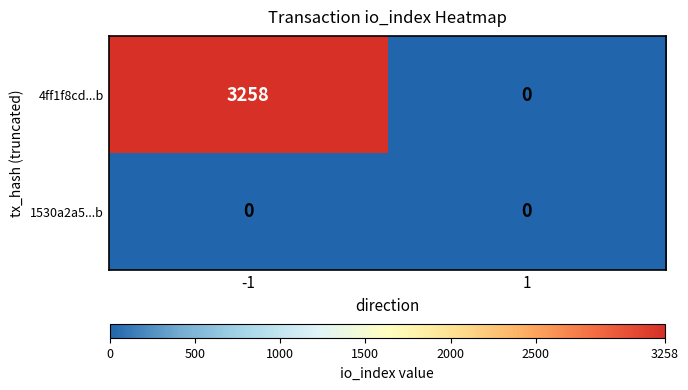

At how many categories does at least one series exceed 1595?

1